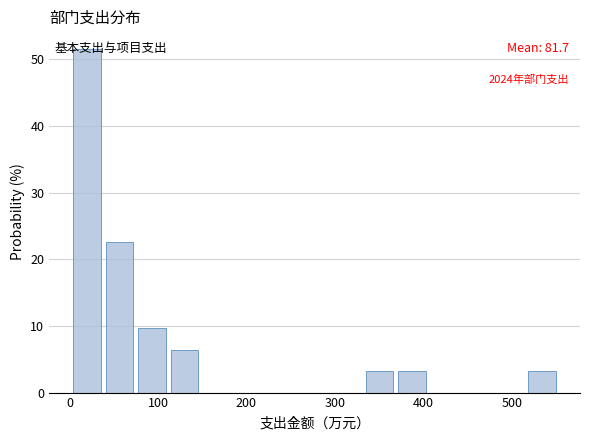

Read against the x-axis, roughly where is the centre of the tallest bar?

20